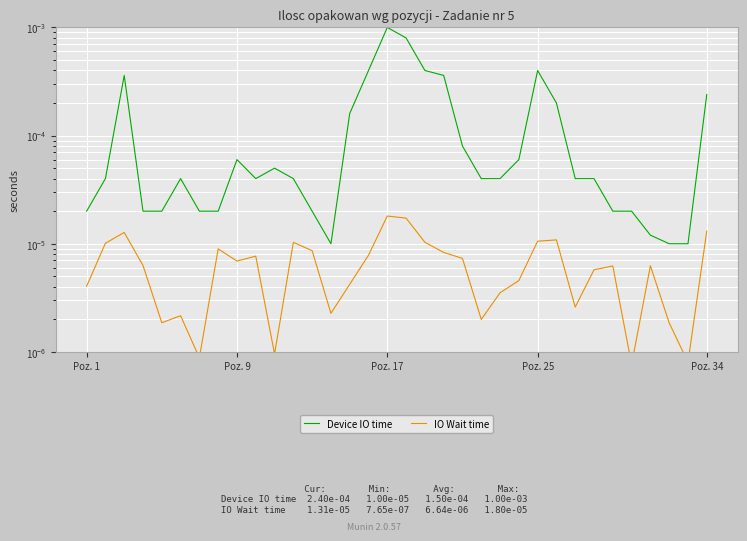

List the labels in order of IO Wait time value, smallest first.

29, 32, 6, 10, 31, Poz. 34, 21, 5, 13, 26, 22, Poz. 1, 14, 23, 27, 28, 30, Poz. 25, 8, 20, 9, 15, 19, 12, 7, Poz. 9, 11, 18, 24, 25, Poz. 17, 33, 17, 16